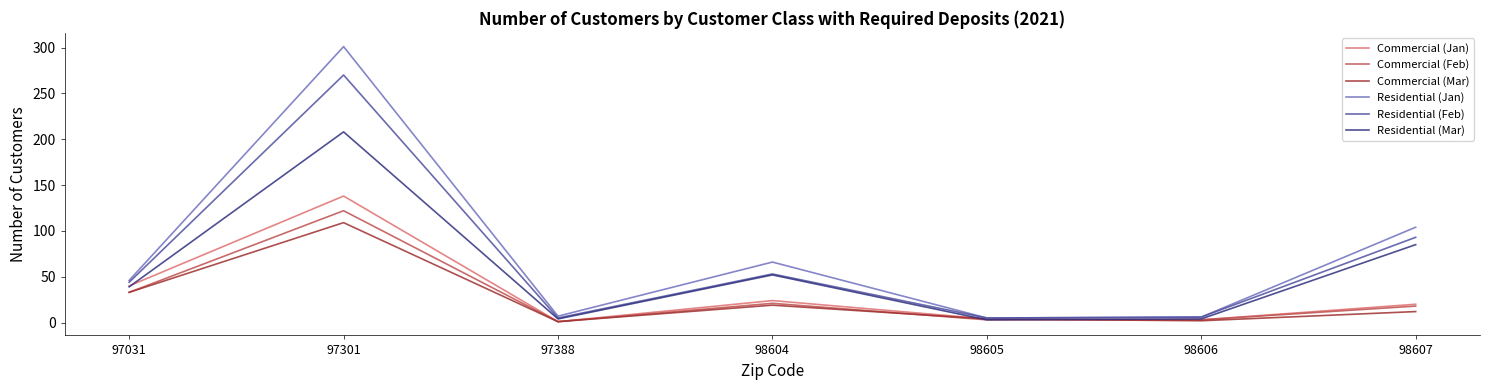

At which label does Commercial (Jan) first exceed 20?

97031